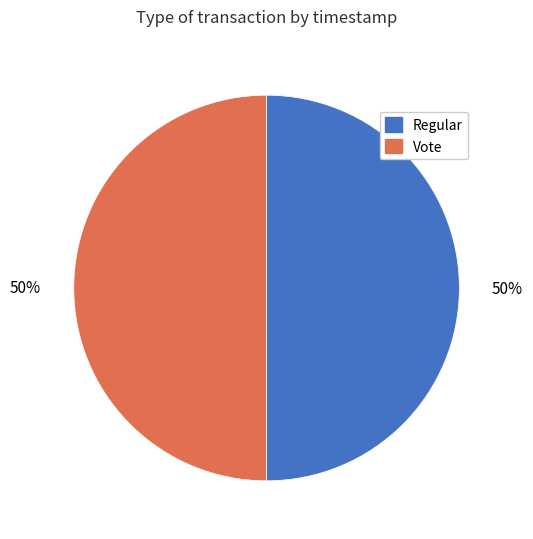

Do Vote and Regular together represent more than half of the pie?

Yes